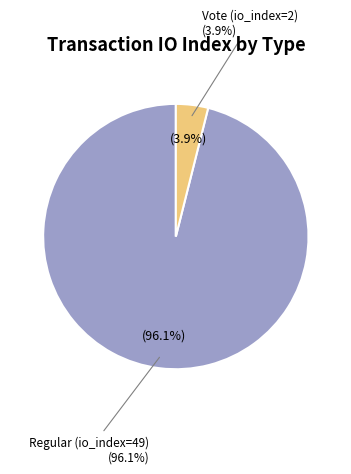

How many segments does this pie chart have?

2